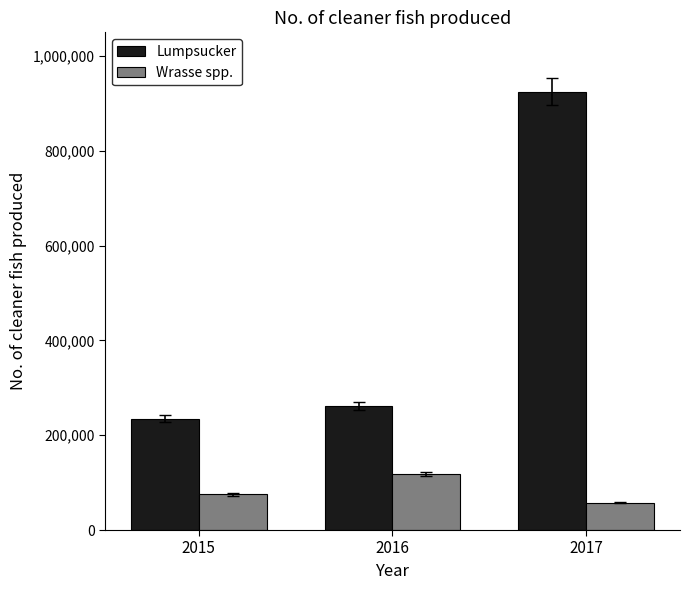

Rank the series by their average value, from lowest to highest.

Wrasse spp., Lumpsucker